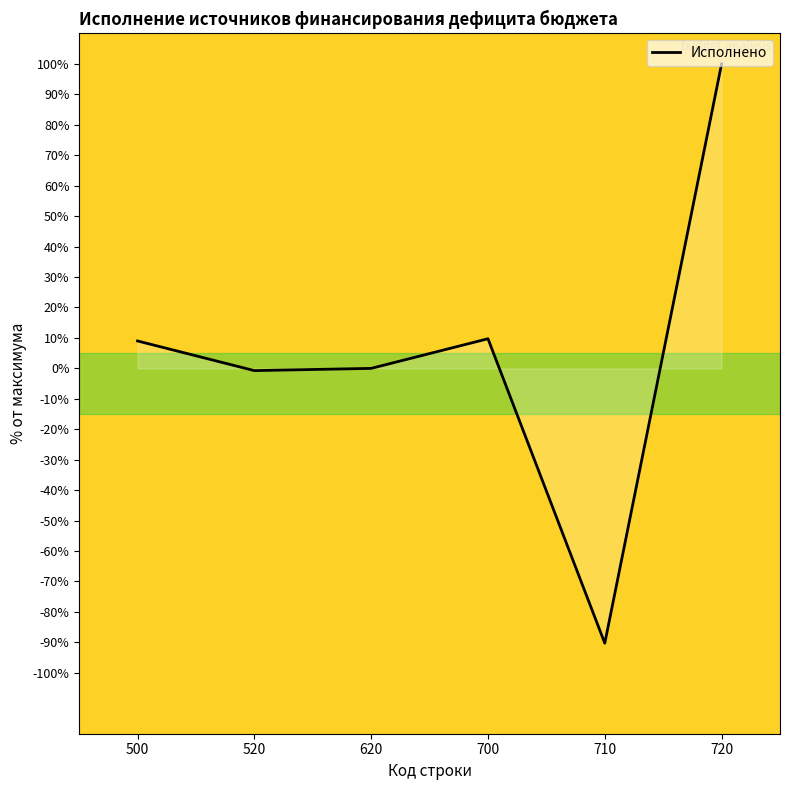

What is the change in value from 620 to 700?

+9.7